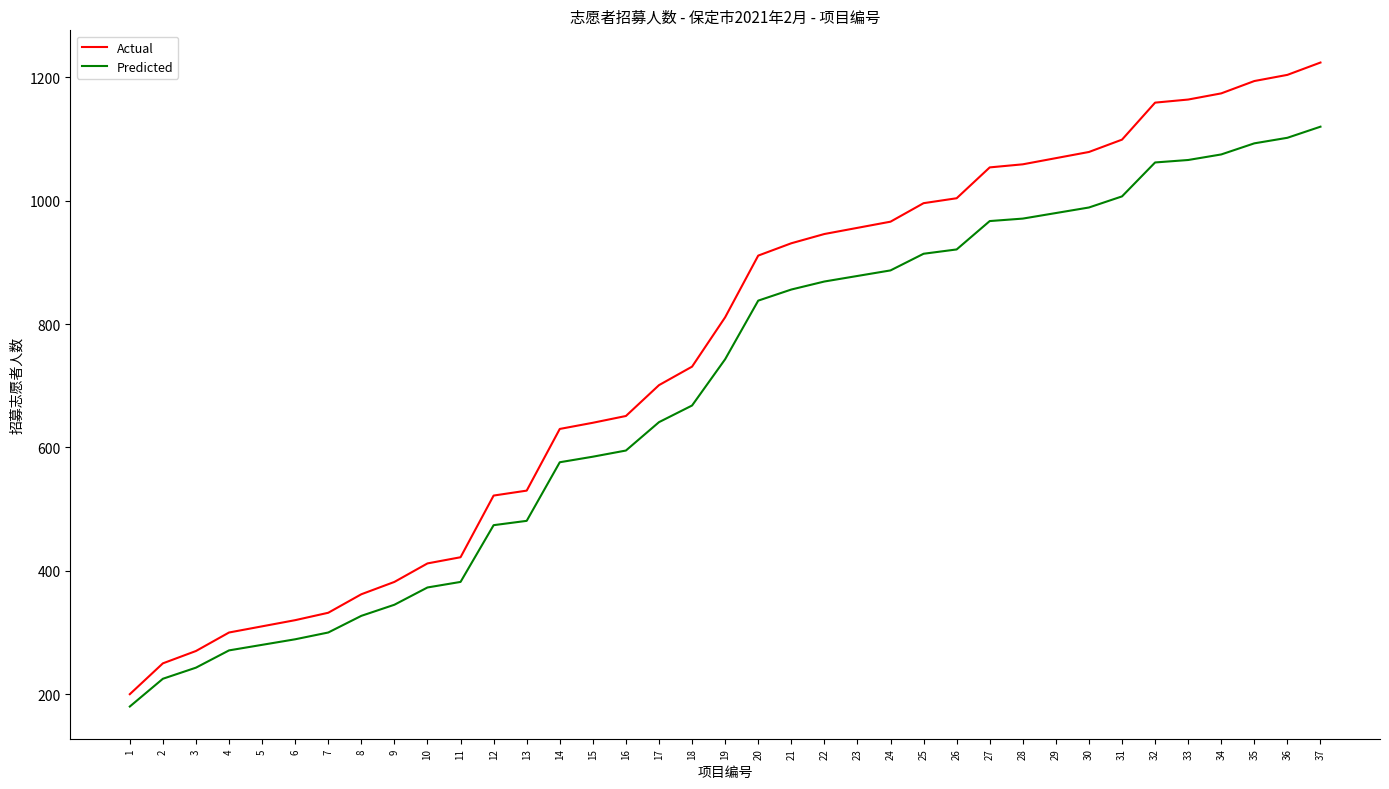

True or false: Actual and Predicted intersect in this chart.

False